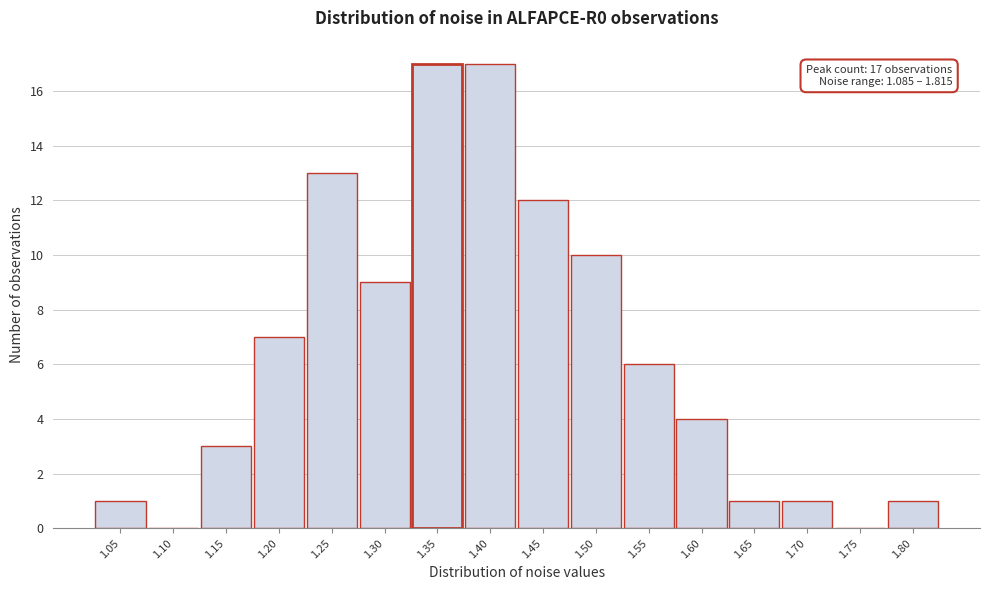

Reading left to right, transcribe all the data shown in this chart.

1.05=1	1.10=0	1.15=3	1.20=7	1.25=13	1.30=9	1.35=17	1.40=17	1.45=12	1.50=10	1.55=6	1.60=4	1.65=1	1.70=1	1.75=0	1.80=1